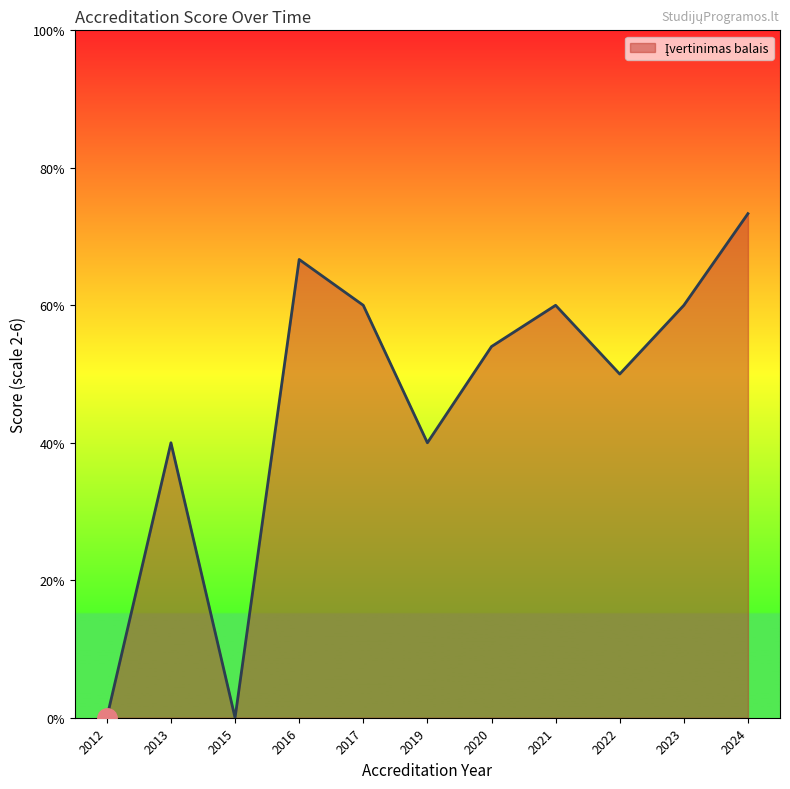

Does the chart have visible grid lines?

No